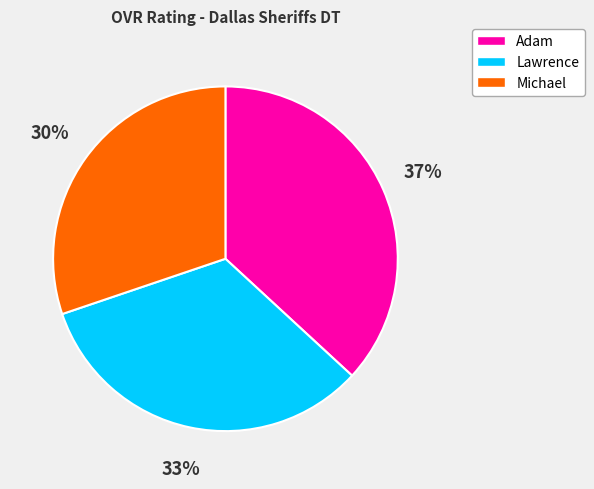

What percentage is the Lawrence slice, to the nearest percent?

33%